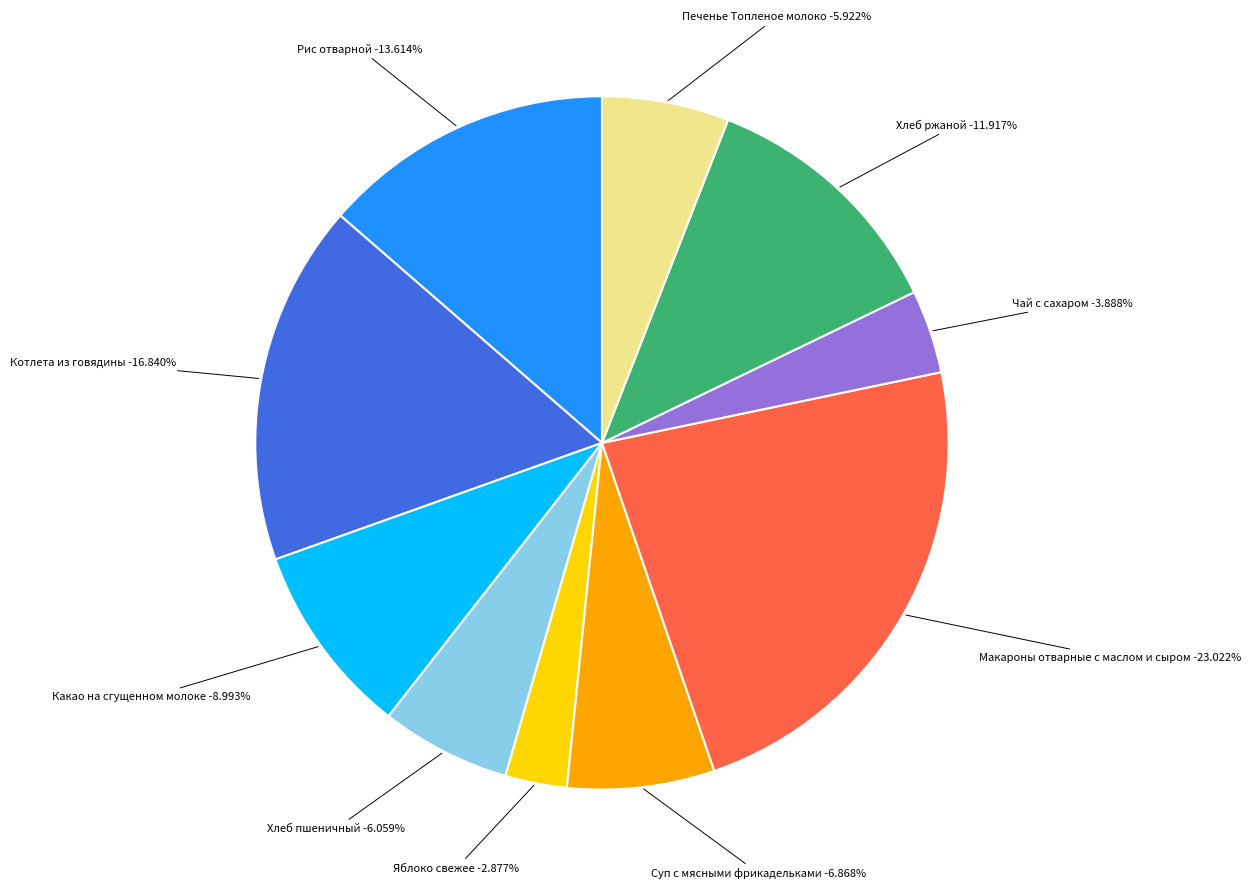

Rank the categories by value from lowest to highest.

Яблоко свежее, Чай с сахаром, Печенье Топленое молоко, Хлеб пшеничный, Суп с мясными фрикадельками, Какао на сгущенном молоке, Хлеб ржаной, Рис отварной, Котлета из говядины, Макароны отварные с маслом и сыром